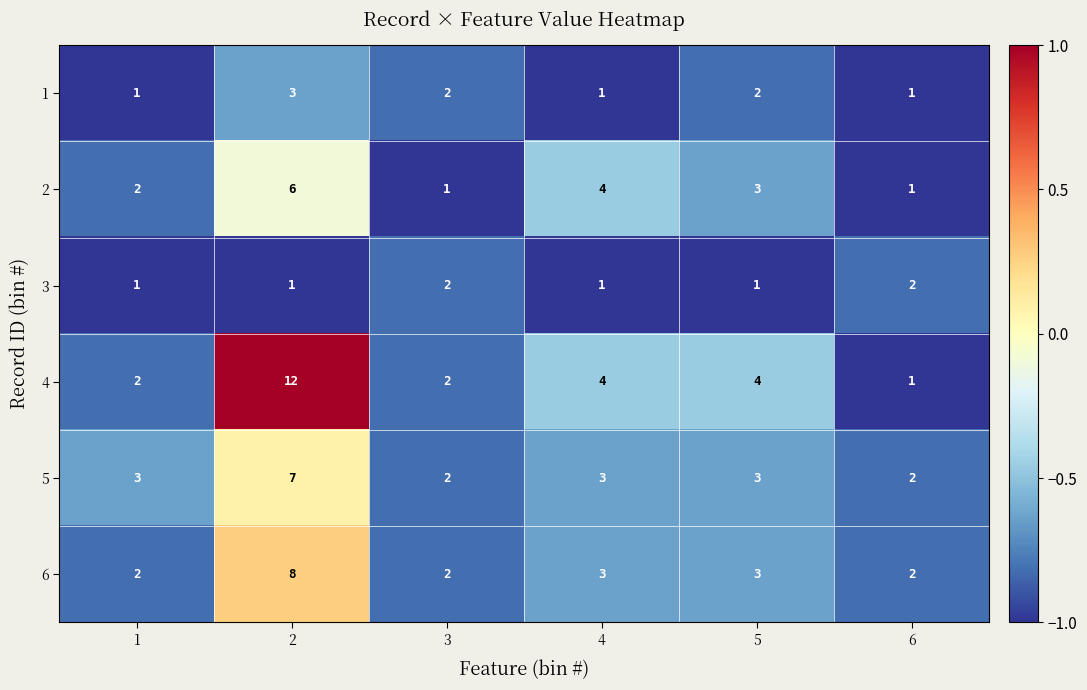

List the series in order of their peak value, highest first.

4, 6, 5, 2, 1, 3